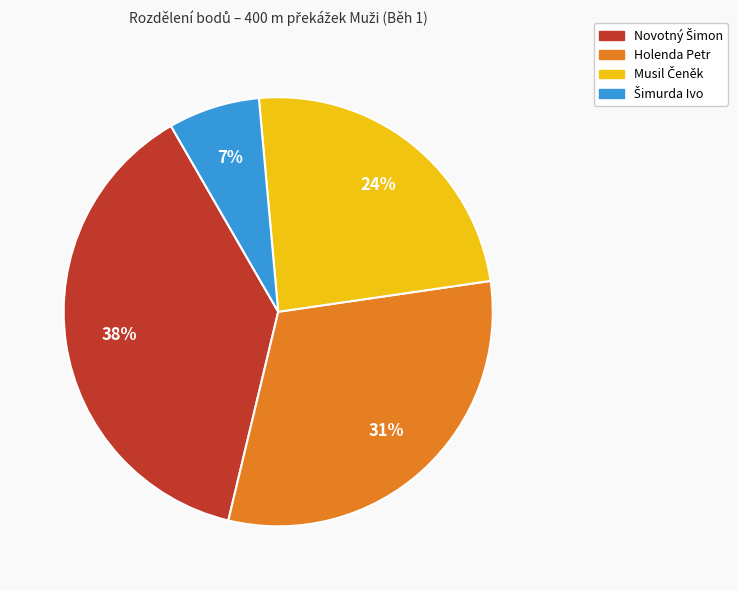

Is there a majority slice in this chart?

No